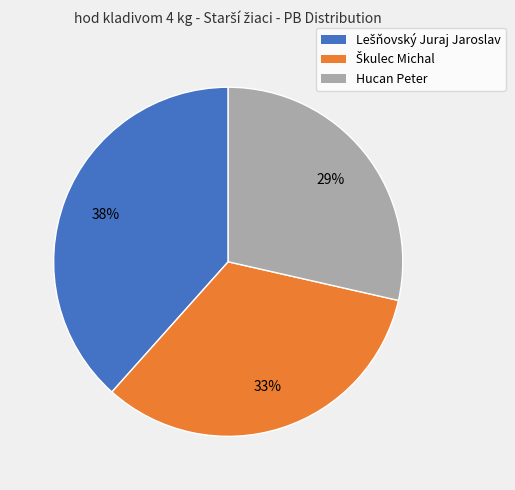

The Hucan Peter slice represents 36% of the pie. True or false?

False